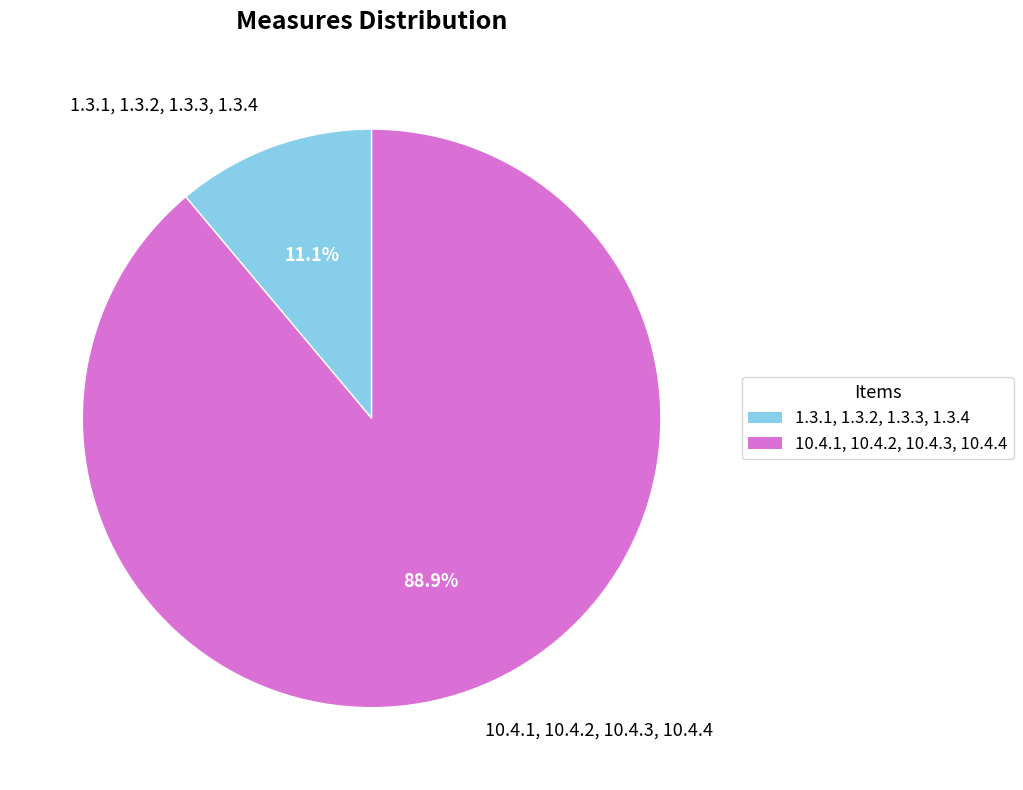

The 1.3.1, 1.3.2, 1.3.3, 1.3.4 slice represents 11% of the pie. True or false?

True